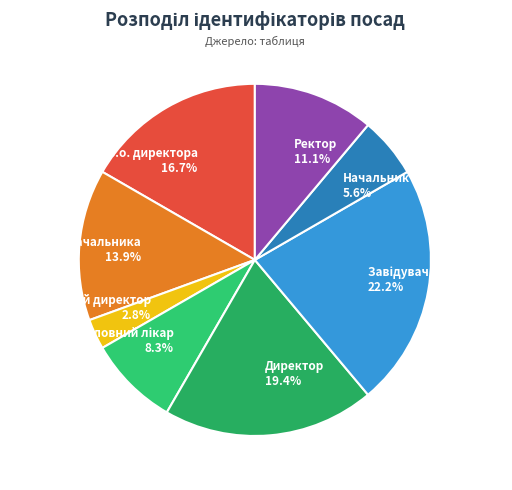

What is the smallest slice in the pie chart?

Генеральний директор